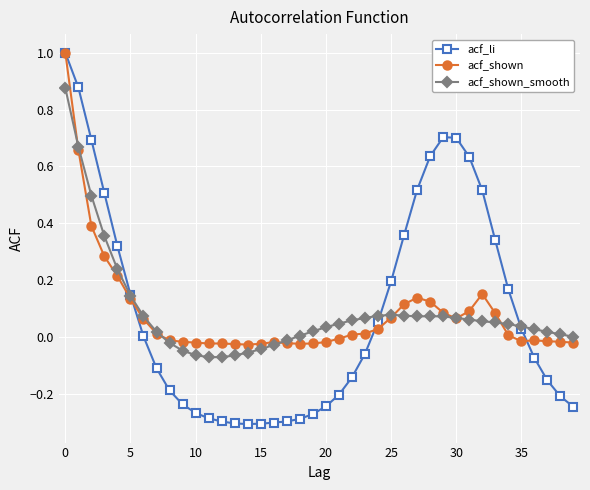

True or false: acf_shown has more than 1 points higher than both neighbors.

True